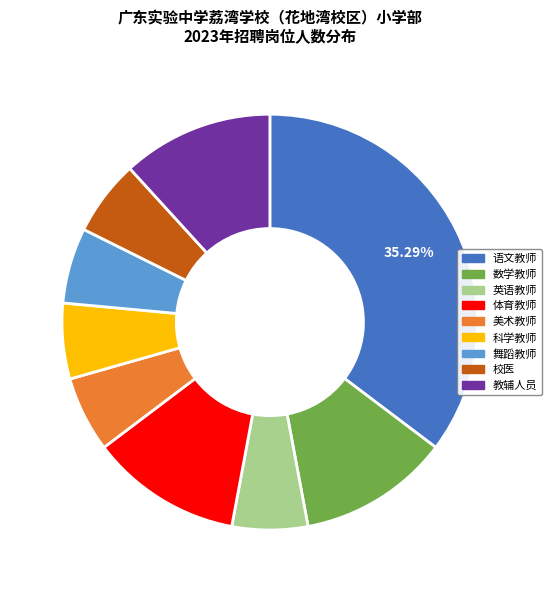

Which has a higher value, 科学教师 or 语文教师?

语文教师